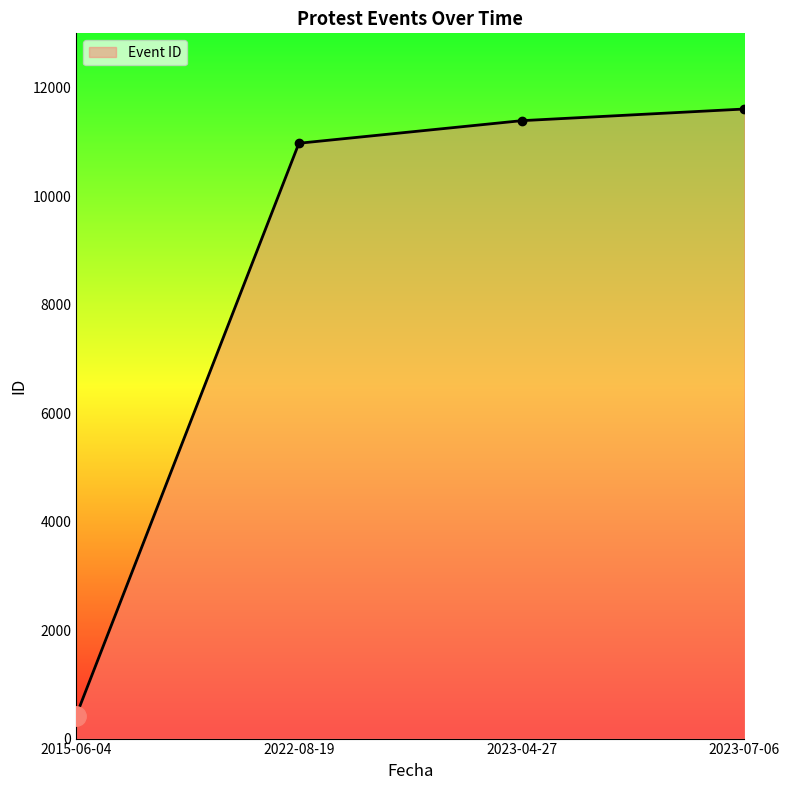

The chart shows a value of 11390 at 2023-04-27. True or false?

True